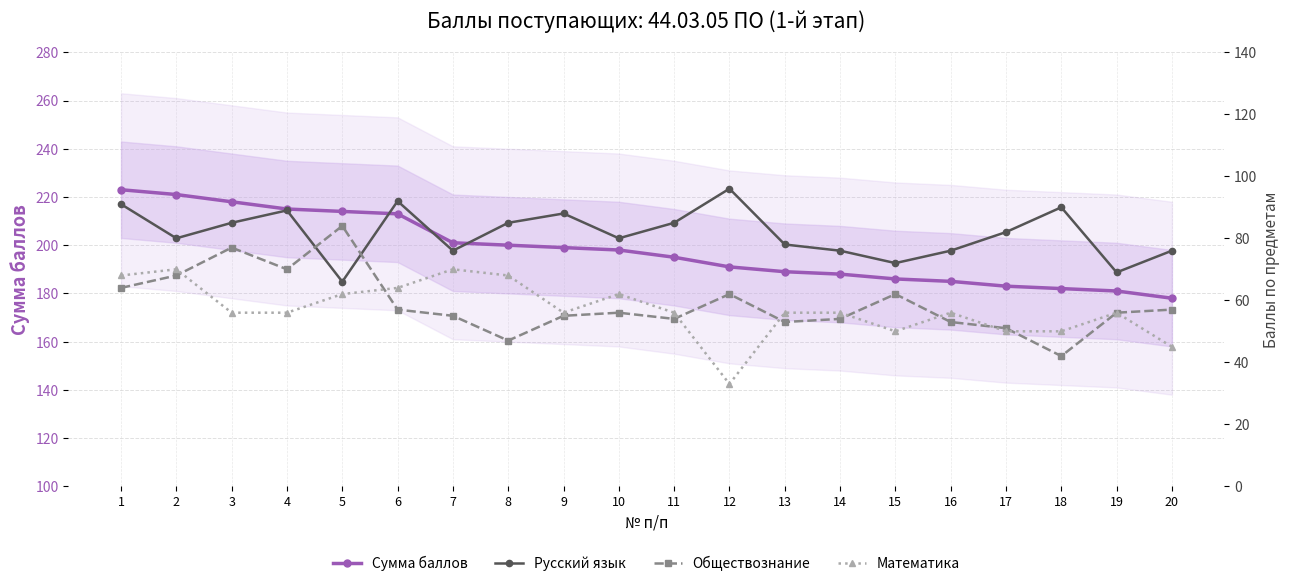

Is this an area chart (filled region under the line)?

No